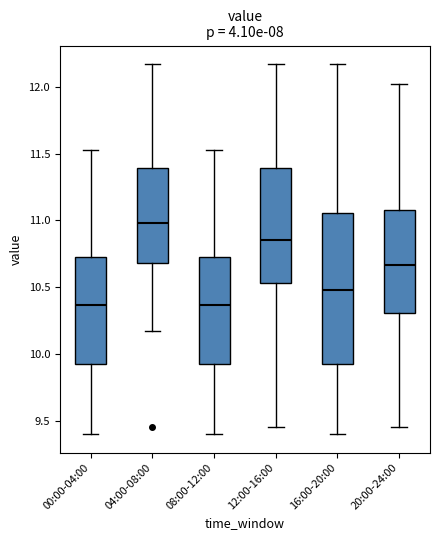

Where is the upper edge of the box for 04:00-08:00 on the y-axis? The values are not printed on the chart, so give them approximately, as read against the axis.

11.40